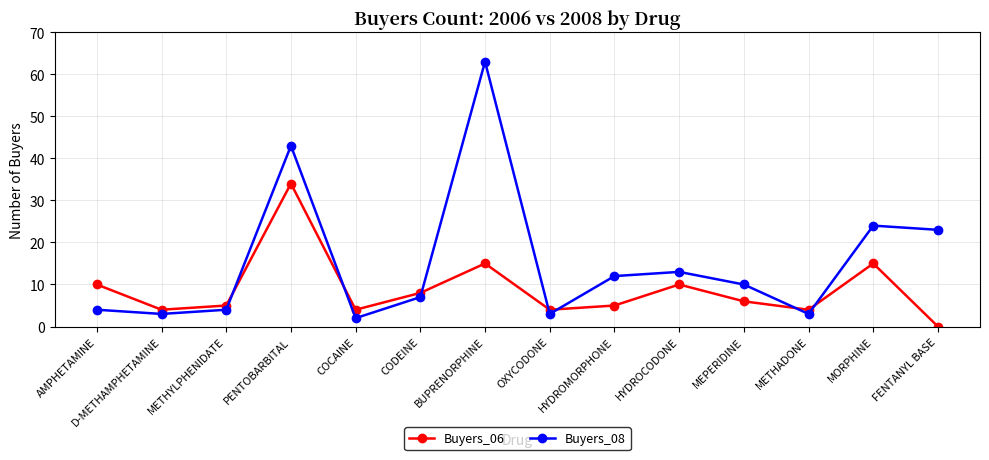

What is the sum of all Buyers_06 values?

124